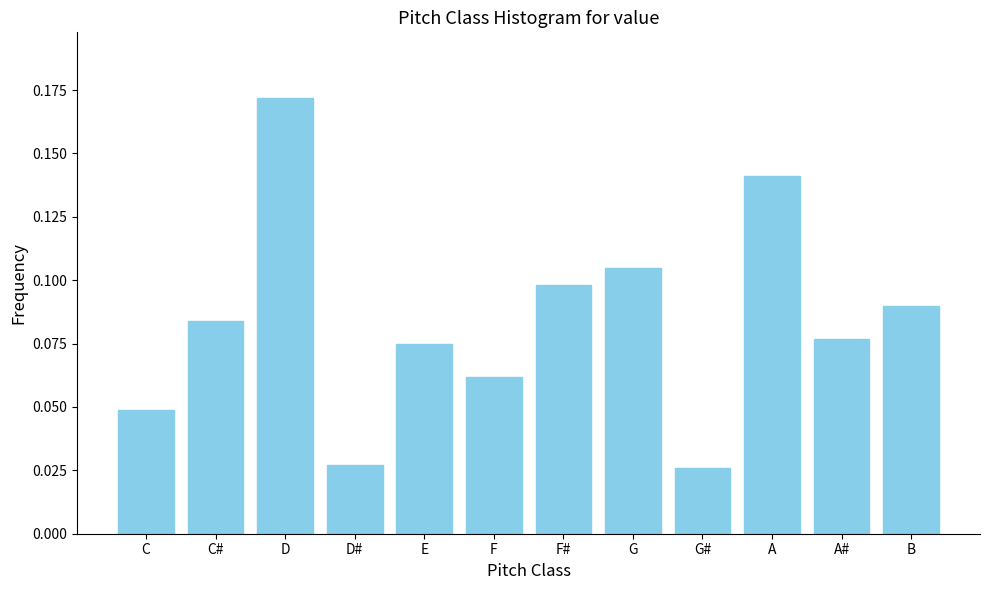

Between F# and C#, which is larger?

F#